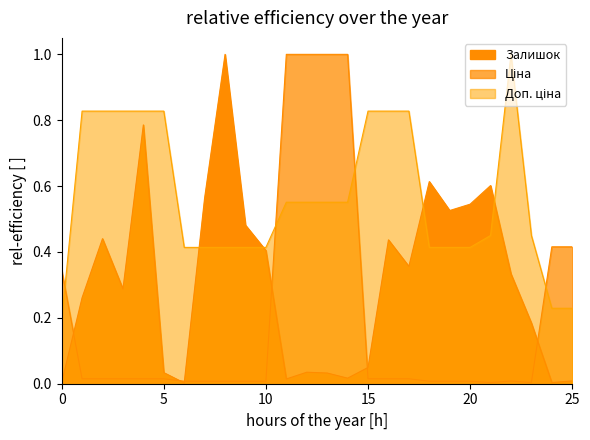

Does the chart display data point markers on the line(s)?

No